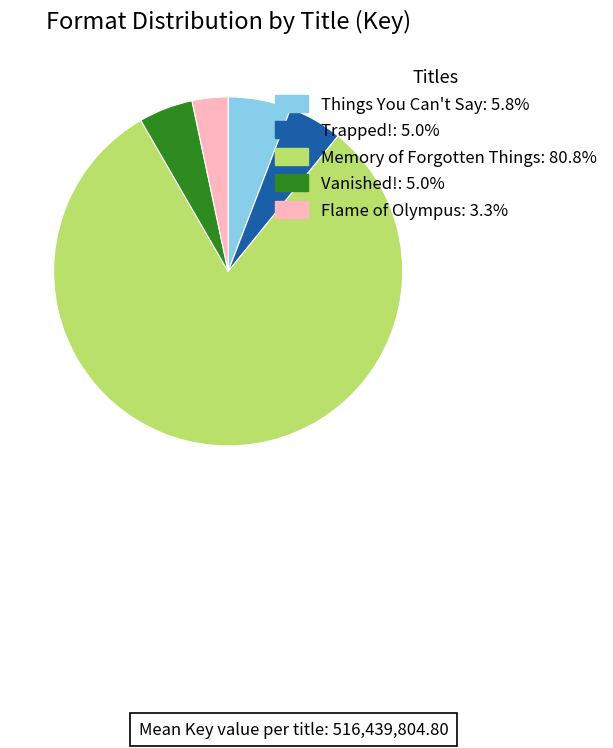

Which slice is the largest?

Memory of Forgotten Things